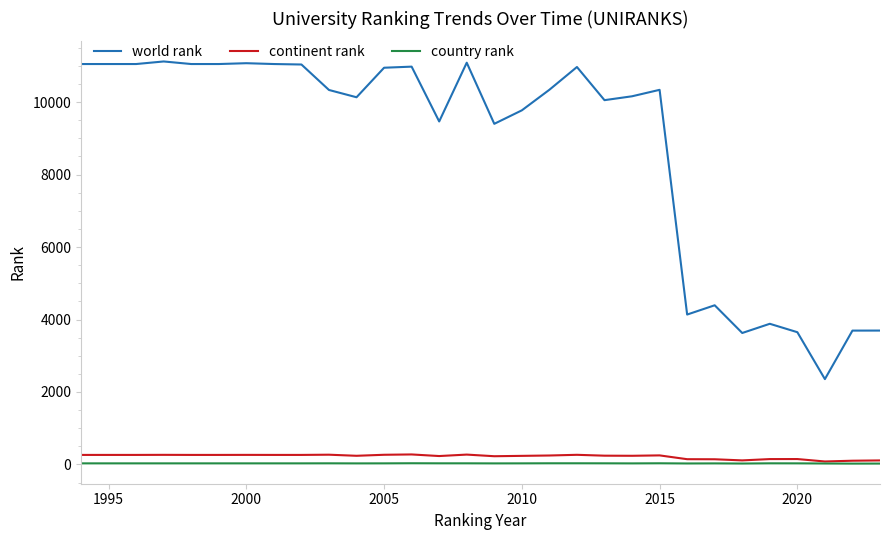

Which series has the widest spread of values?

world rank